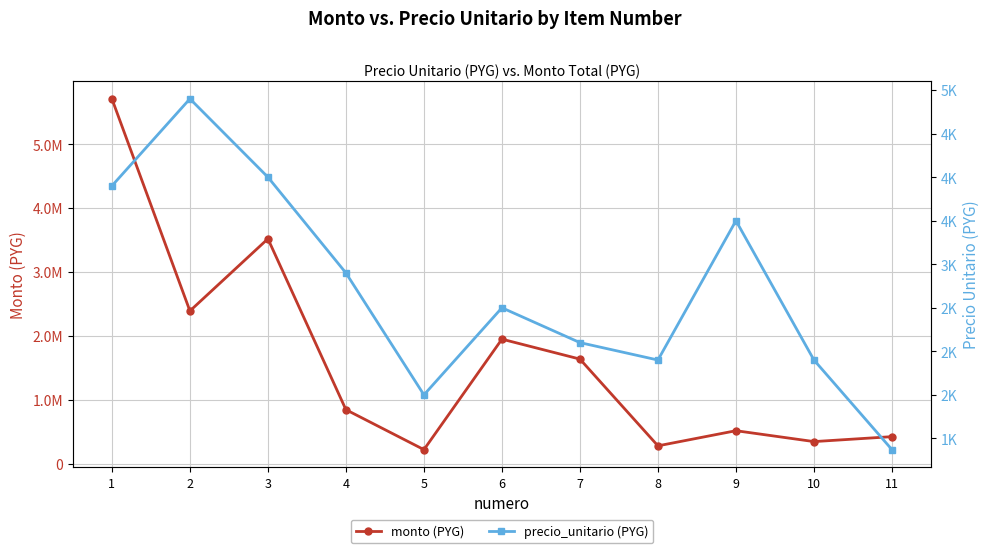

What value does the precio_unitario (PYG) series have at 6, to the nearest 100?

2500